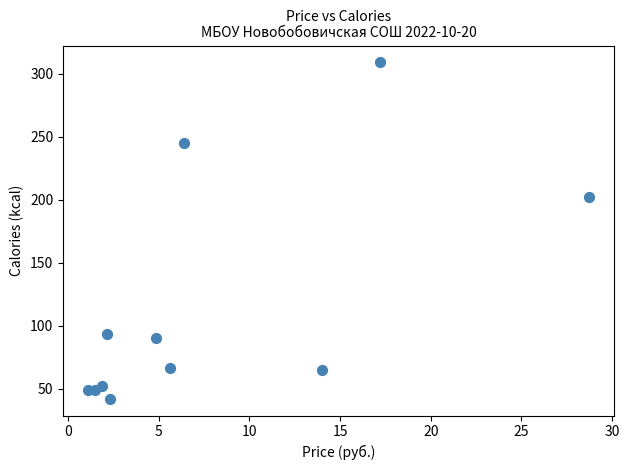

What is the range of Y values (max minus min)?

267